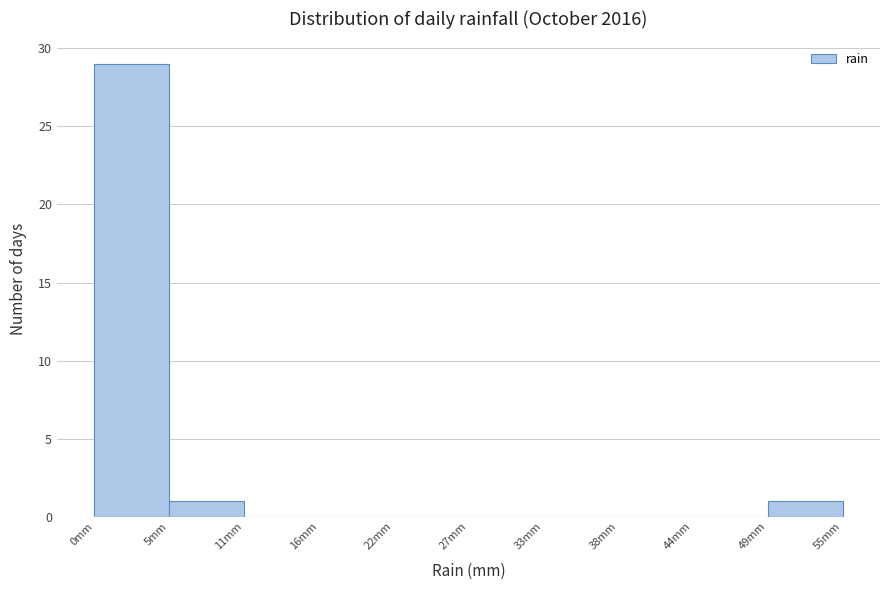

Reading left to right, transcribe this chart: for each bar, give the range it covers on the x-axis and its height. Neither the bar edges nor the heights are printed on the chart, so give them approximately, as read against the axes.

0 to 5: 29
5 to 11: 1
11 to 16: 0
16 to 22: 0
22 to 27: 0
27 to 33: 0
33 to 38: 0
38 to 44: 0
44 to 49: 0
49 to 55: 1